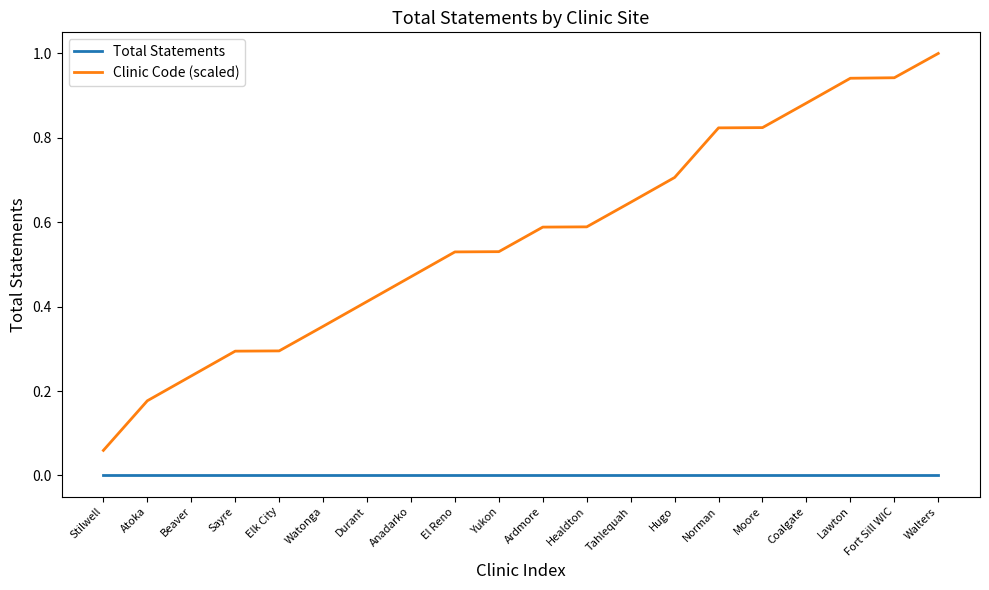

The value of Total Statements at Beaver is 0.0. True or false?

True